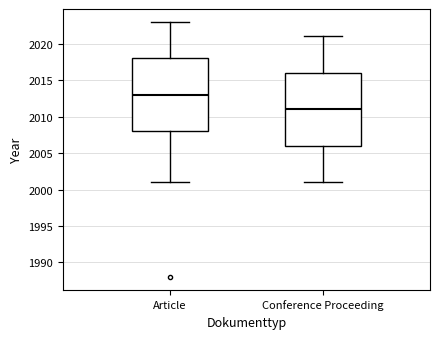

Reading left to right, transcribe this box plot: for each box, give where its median line is, the range the box spans, and where its two whiskers end, as read against the y-axis. The values are not printed on the chart, so give them approximately, as read against the axis.

Article: median 2013, box 2008 to 2018, whiskers 2001 to 2023
Conference Proceeding: median 2011, box 2006 to 2016, whiskers 2001 to 2021